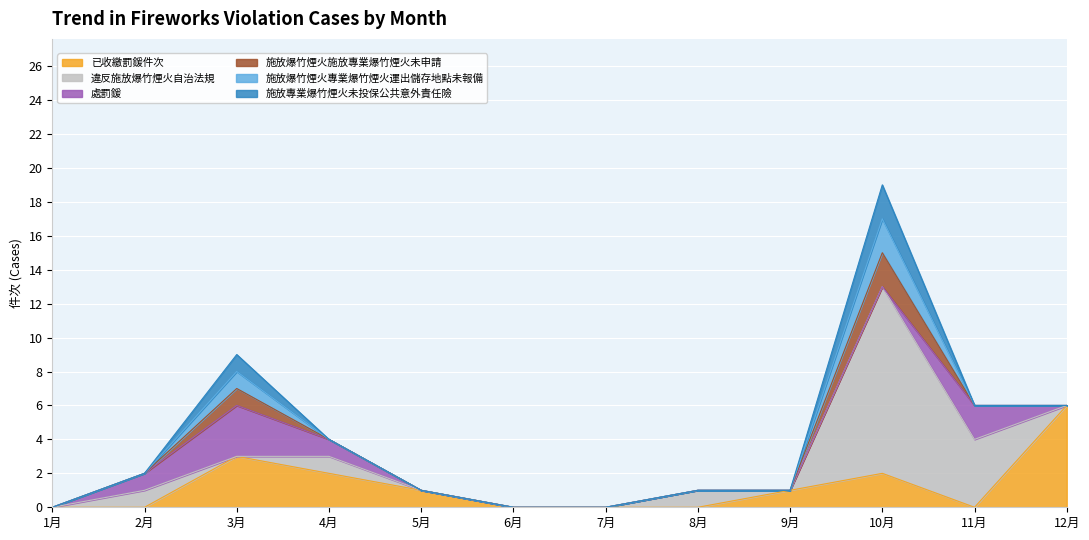

How many times do 違反施放爆竹煙火自治法規 and 施放爆竹煙火專業爆竹煙火運出儲存地點未報備 cross each other?

2